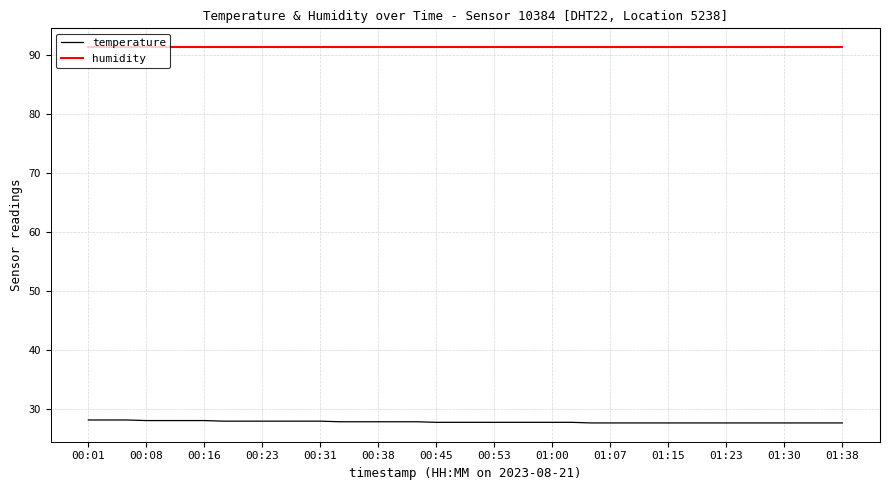

Which series has the largest total across all categories?

humidity